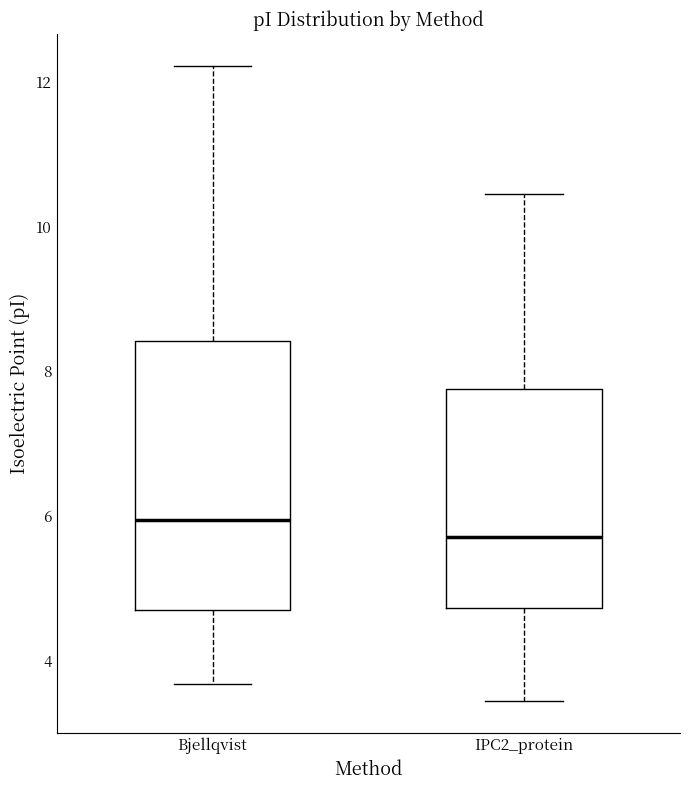

Which box's median line is the highest?

Bjellqvist